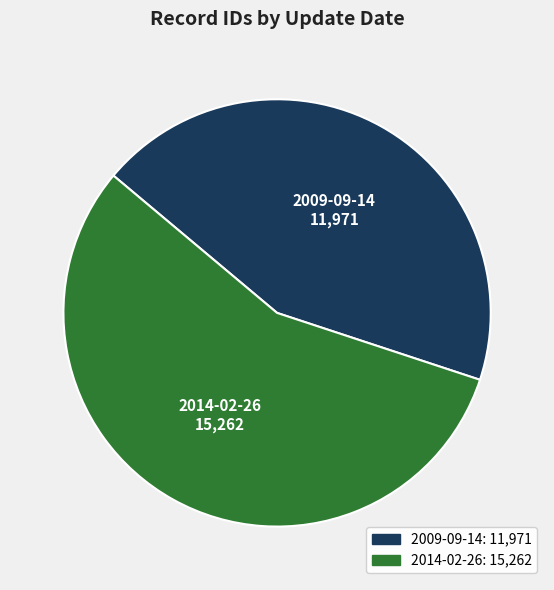

Rank the categories by value from highest to lowest.

2014-02-26, 2009-09-14